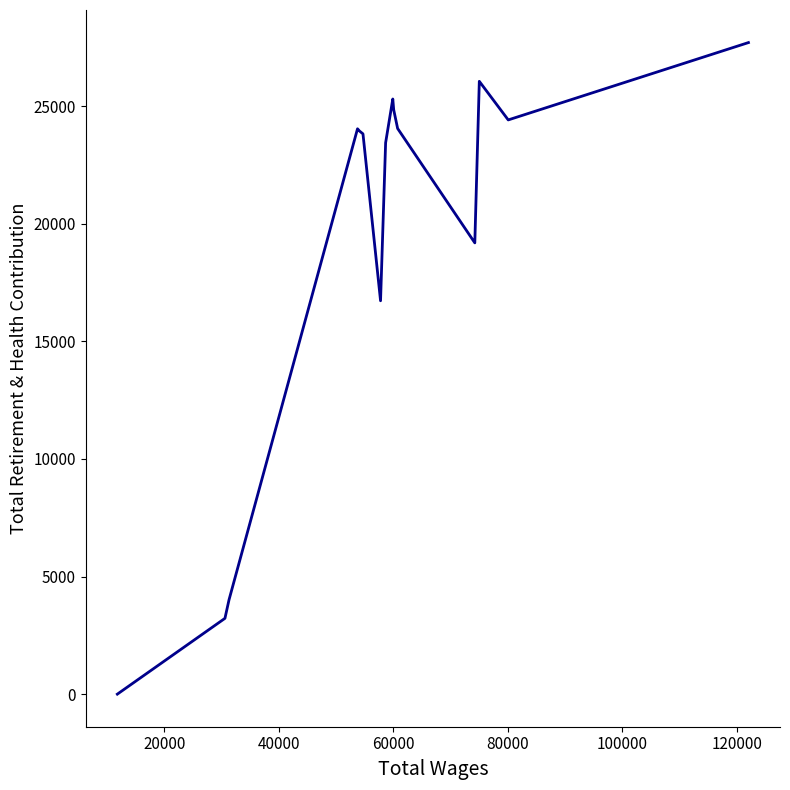

How many interior local peaks (higher than both neighbors) does the data have?

3